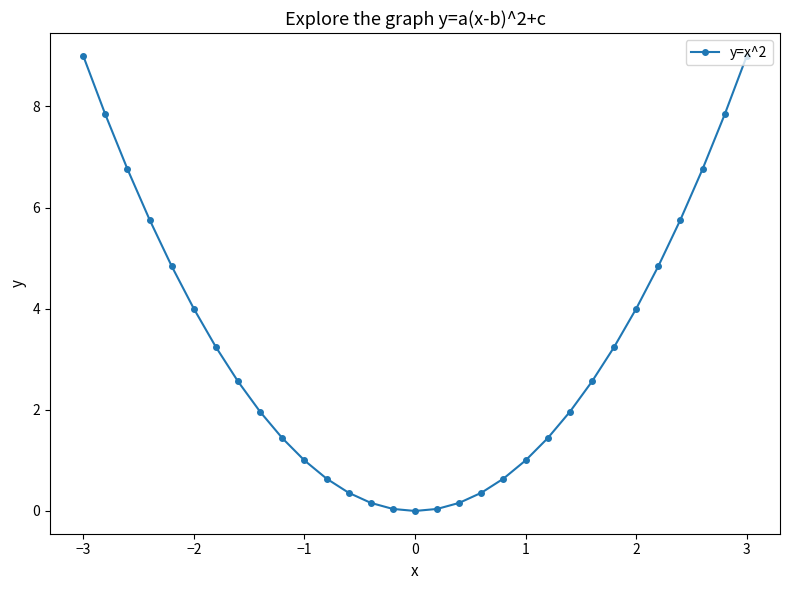

What is the average value?

3.2